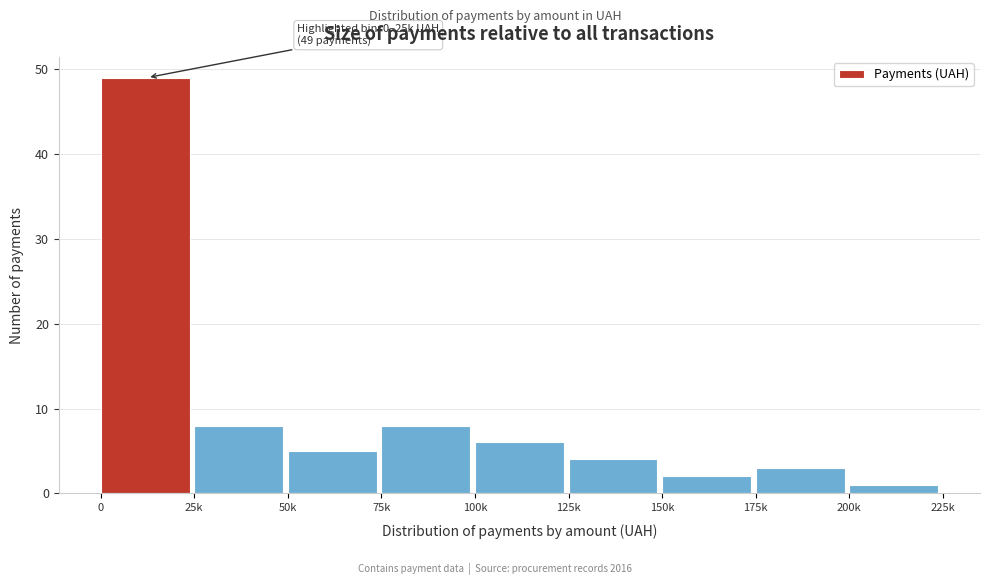

Reading left to right, transcribe all the data shown in this chart.

49	8	5	8	6	4	2	3	1